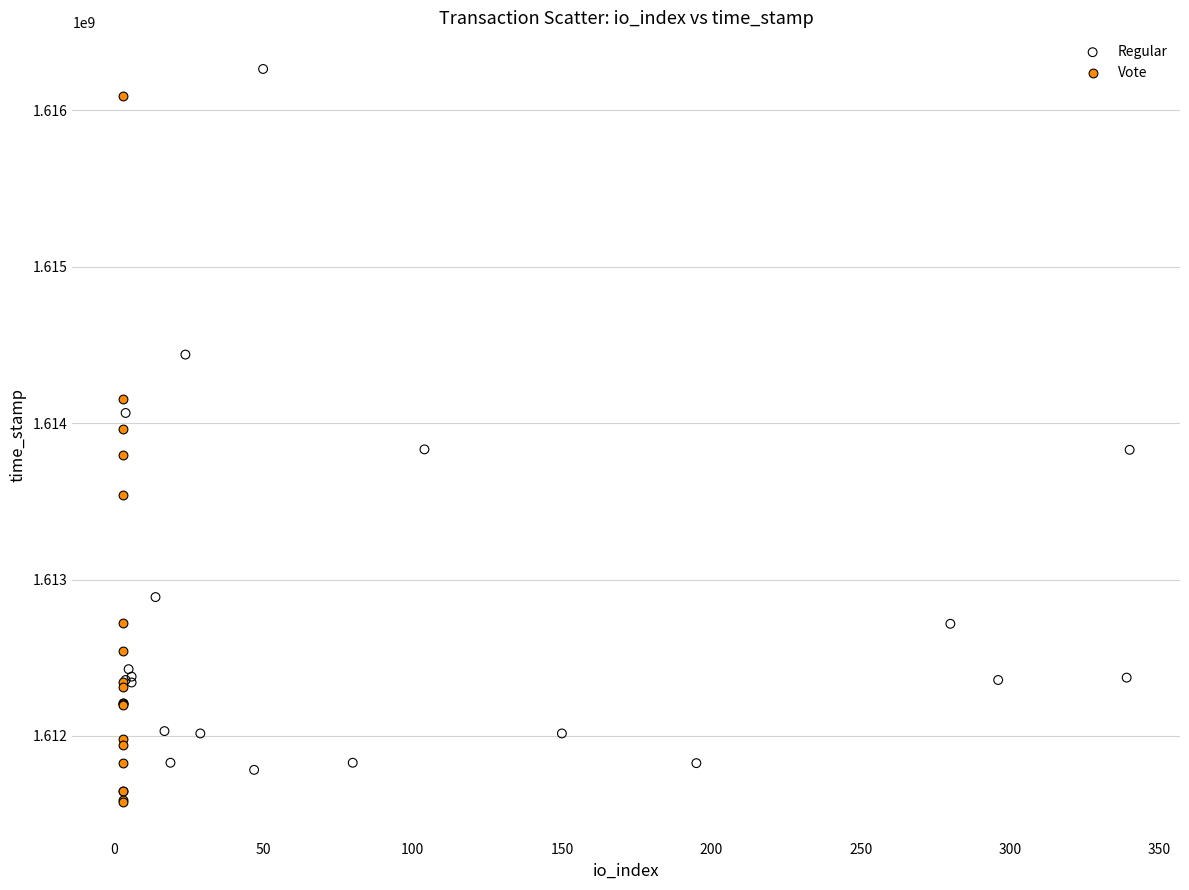

Which series contains the highest Y value?

Regular